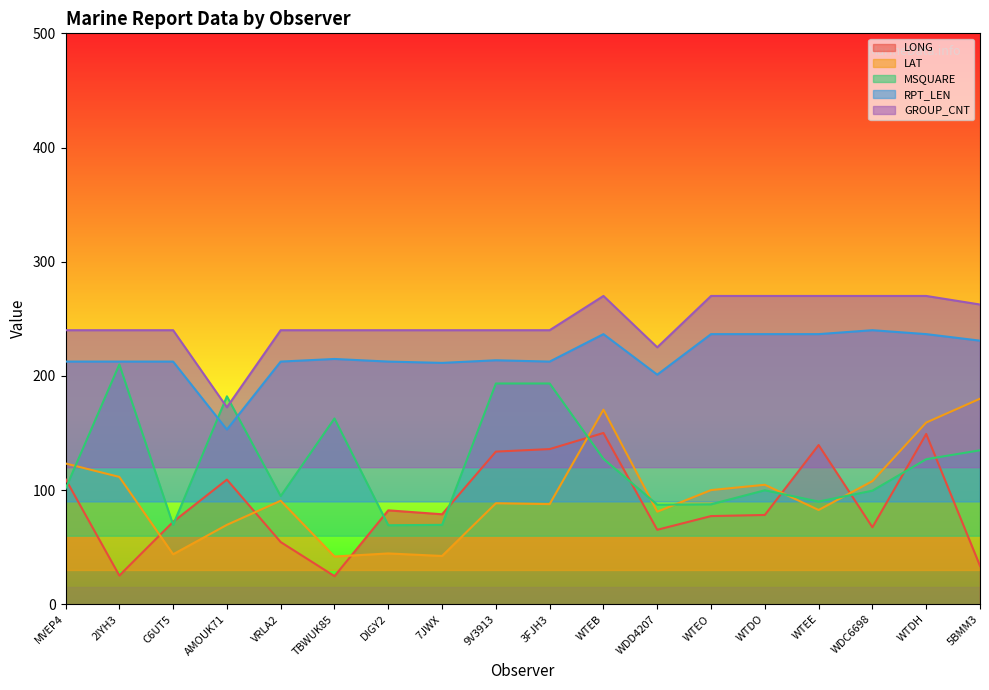

Where is the first local maximum for RPT_LEN?

TBWUK85